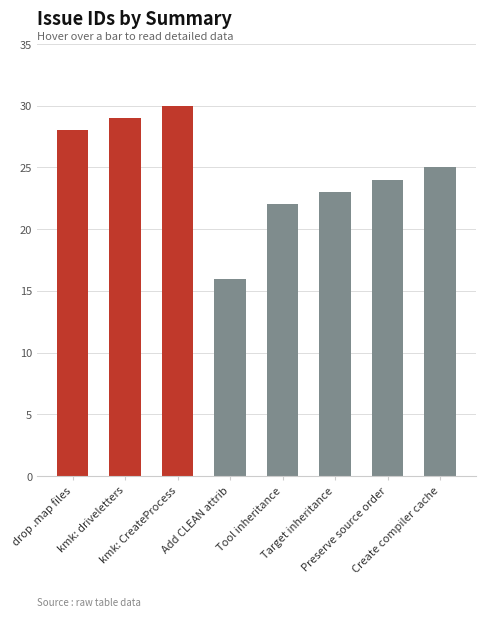

What is the approximate value at drop .map files, to the nearest 10?

30